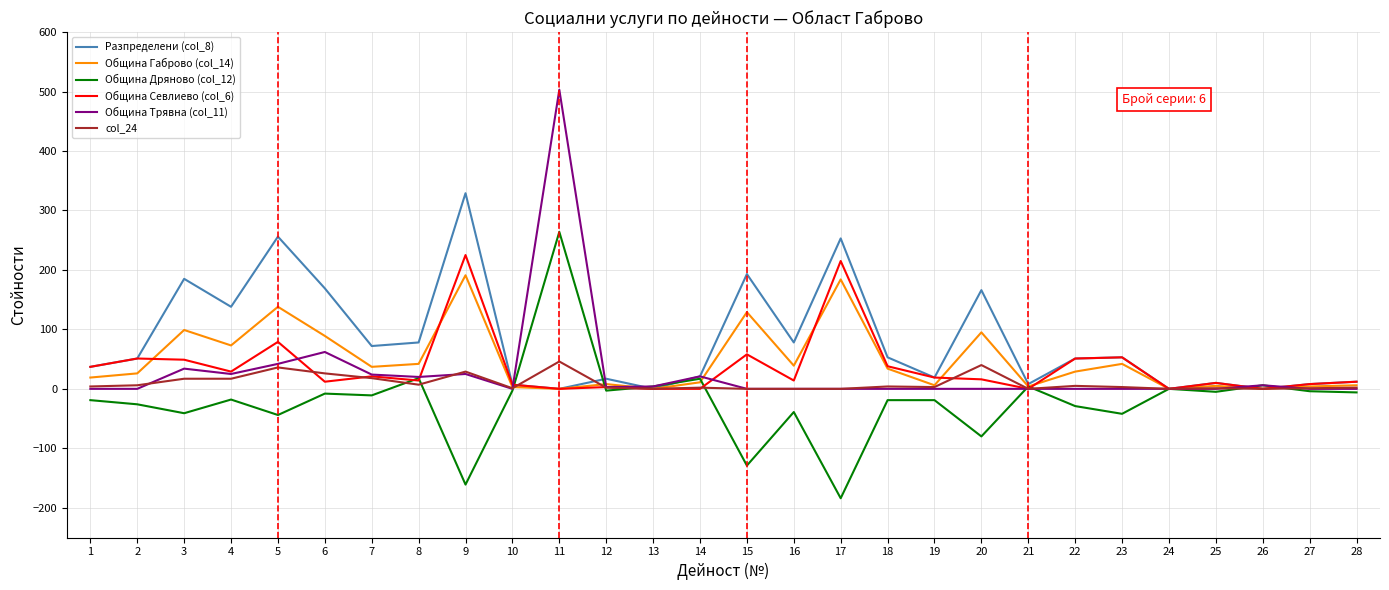

The value of Община Севлиево (col_6) at 17 is 120. True or false?

False